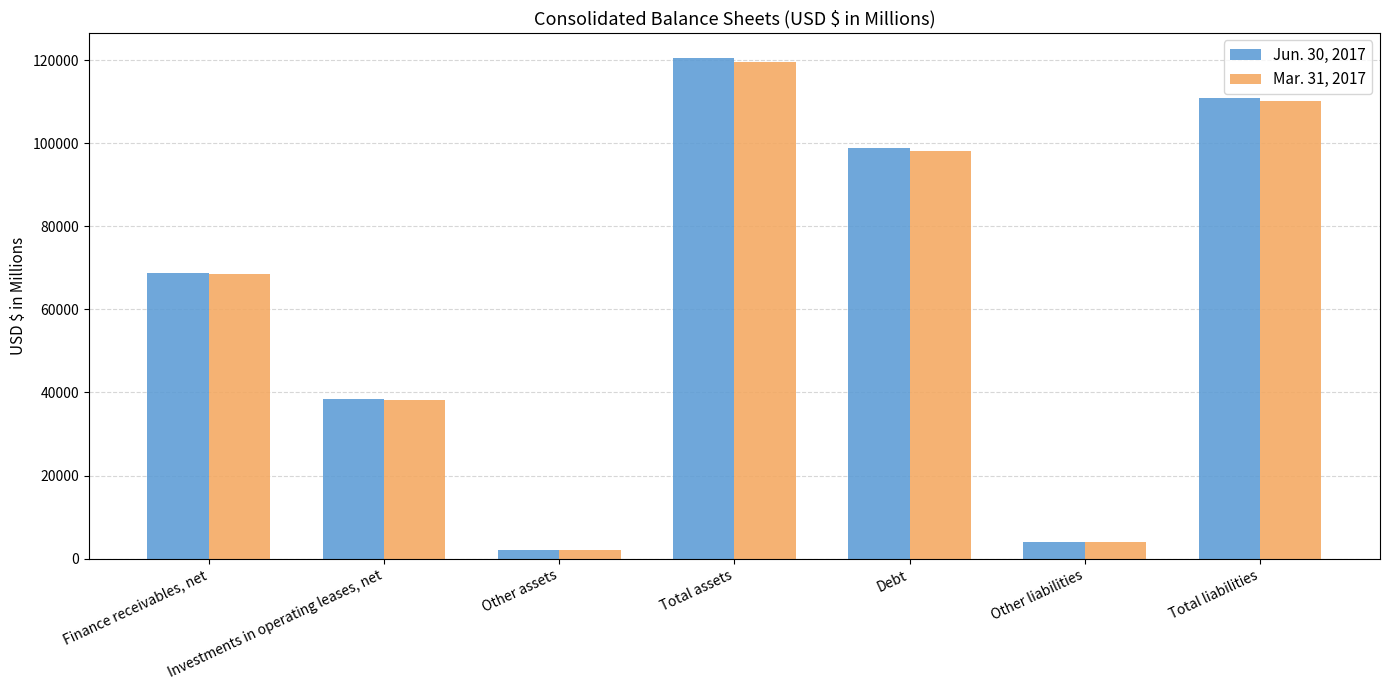

List the series in order of their overall mean, highest first.

Jun. 30, 2017, Mar. 31, 2017